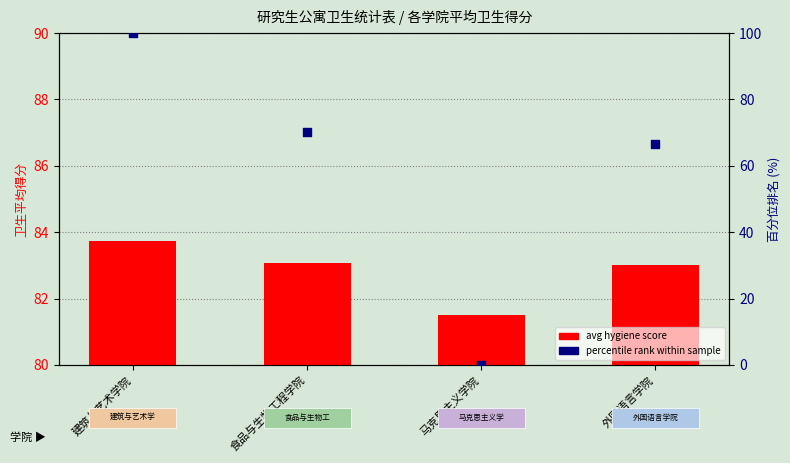

What are all the series names shown in the legend?

avg hygiene score, percentile rank within sample